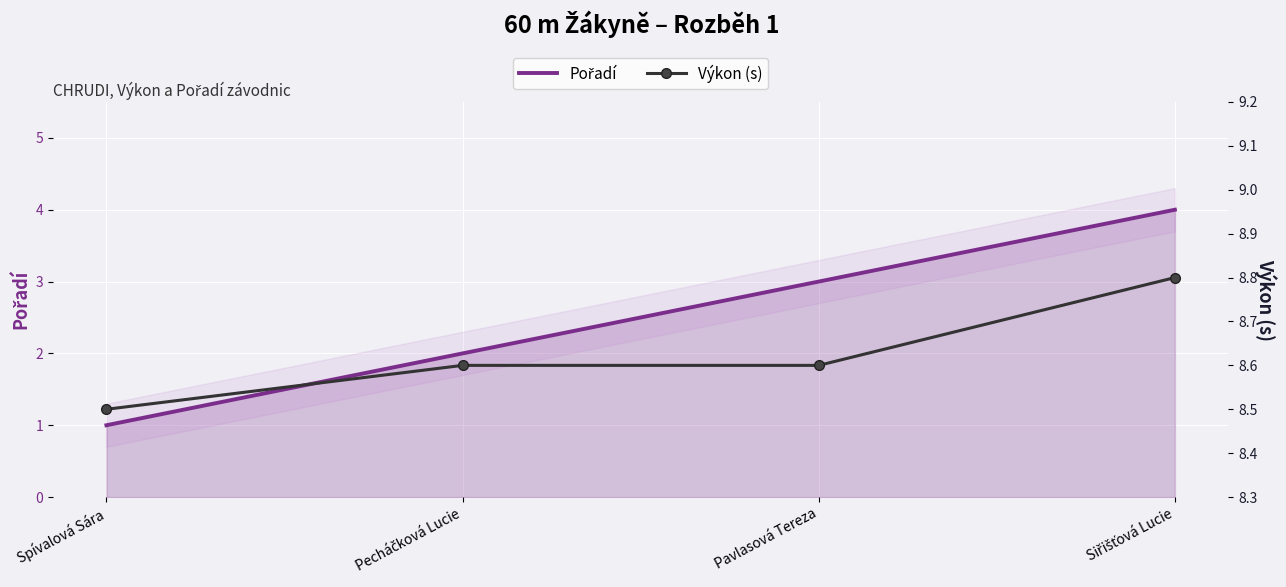

What position from the right is Pavlasová Tereza?

2